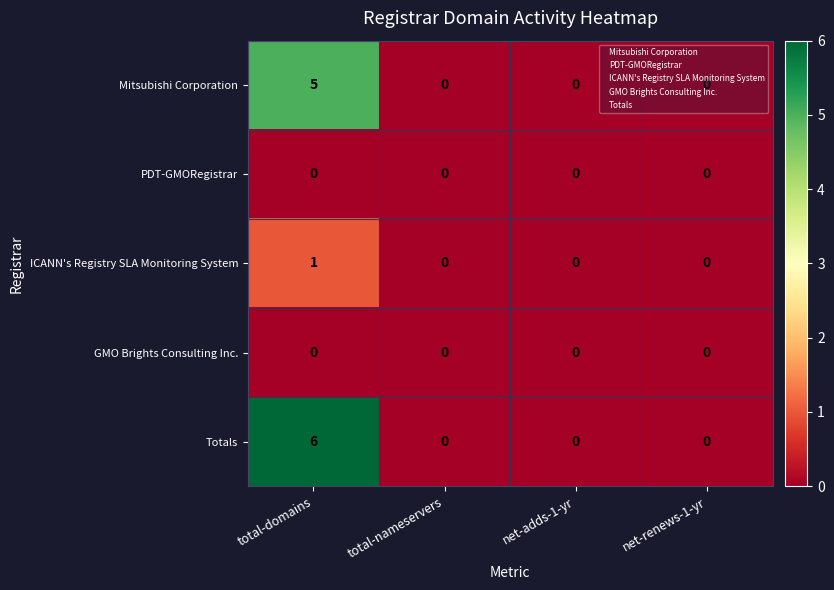

How many positive values does the ICANN's Registry SLA Monitoring System series have?

1